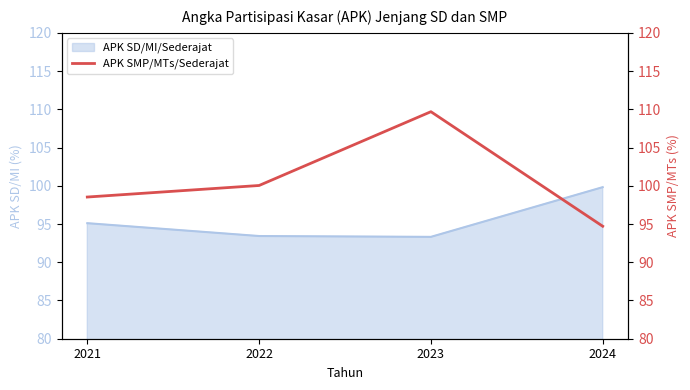

How many data points are less than 100?

2